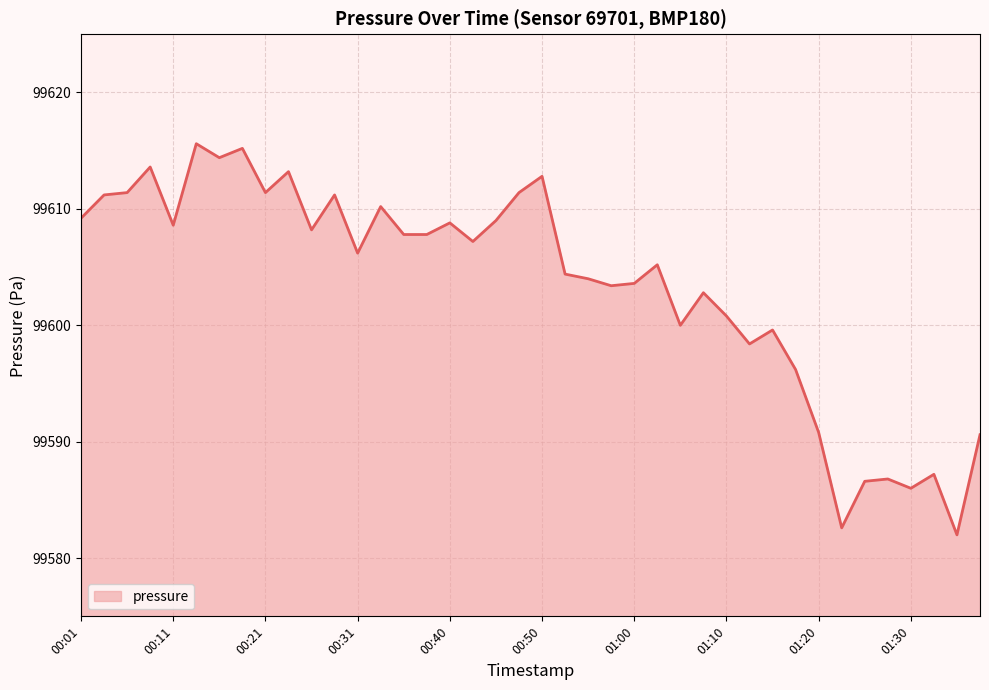

What is the greatest value displayed?

99615.6